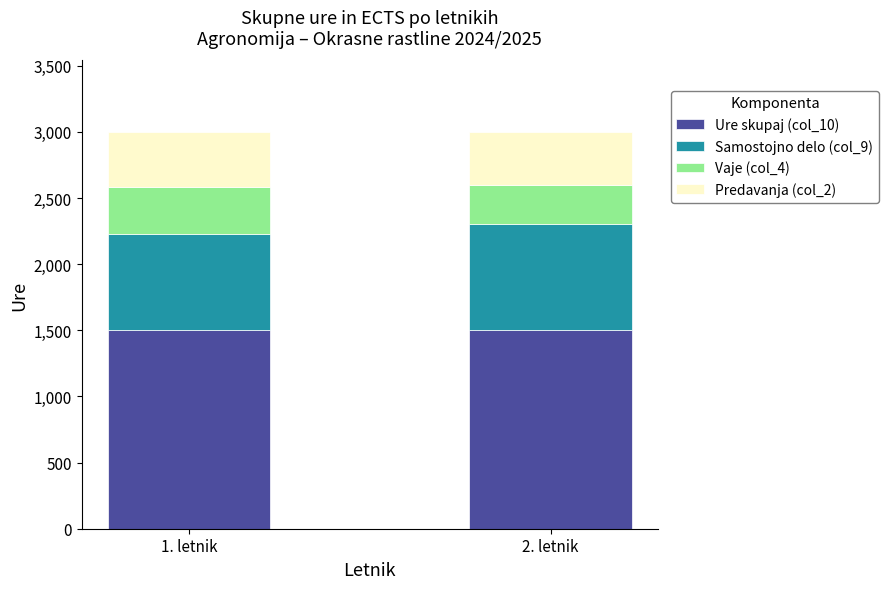

What is the total value across all series at 2. letnik?

3000